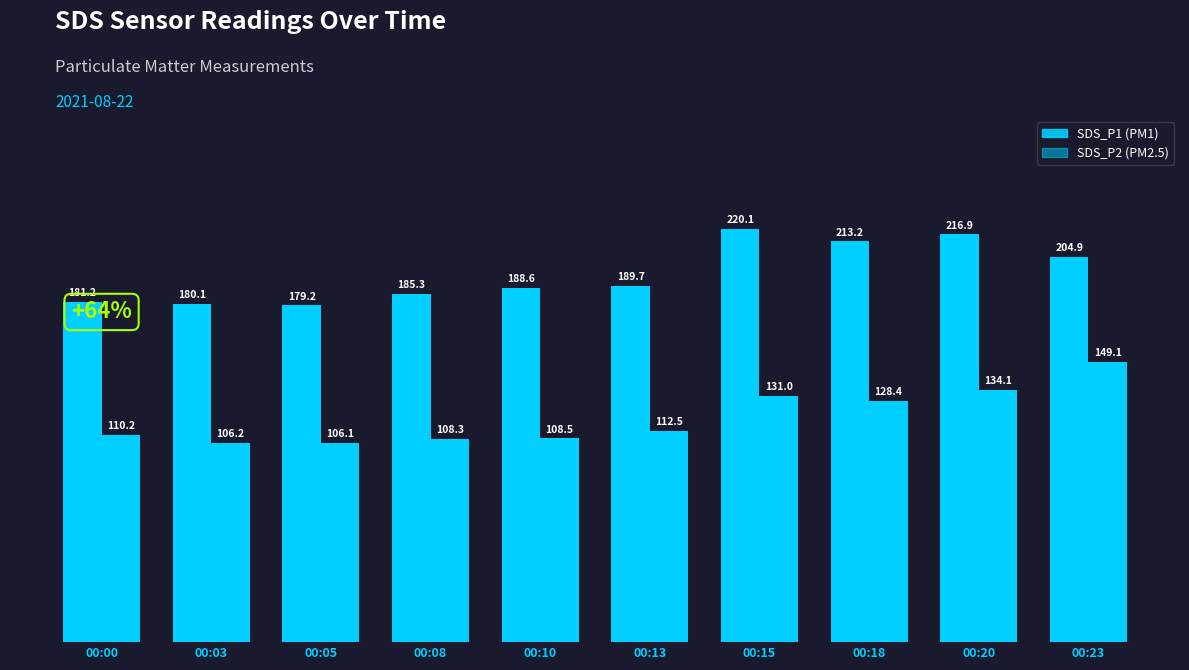

True or false: SDS_P2 has a value of 110.2 at 00:00.

True